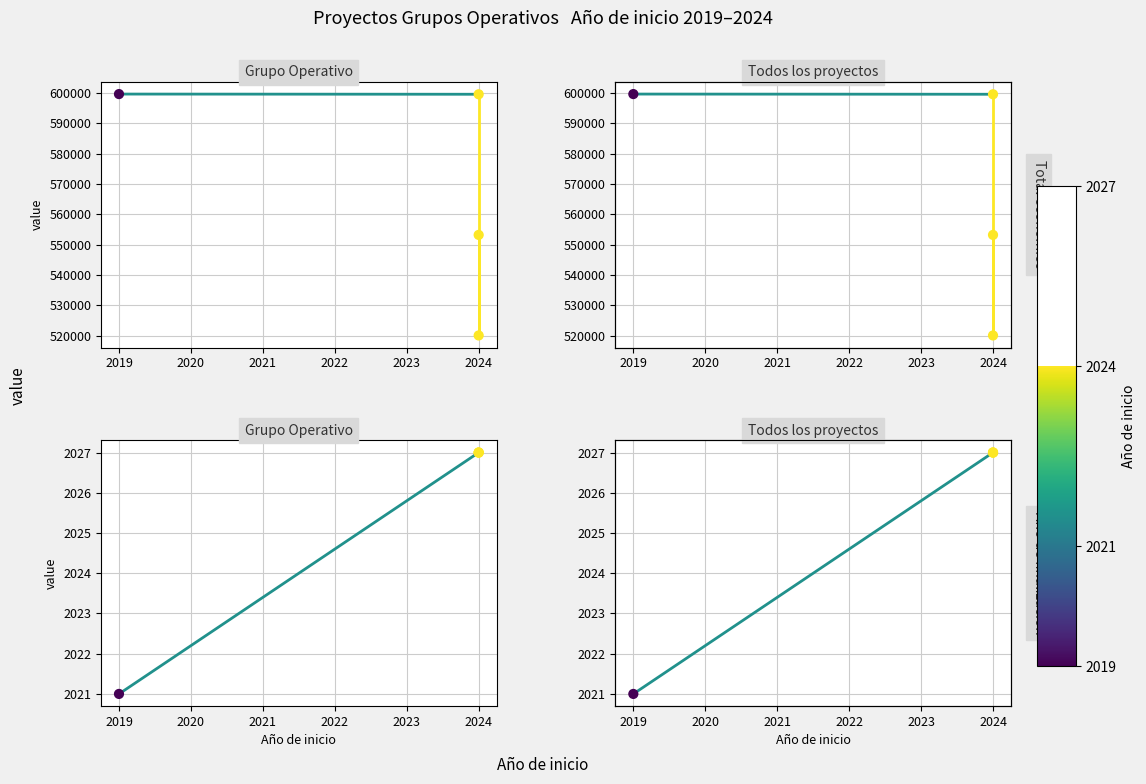

Which series has the largest total across all categories?

Total económico